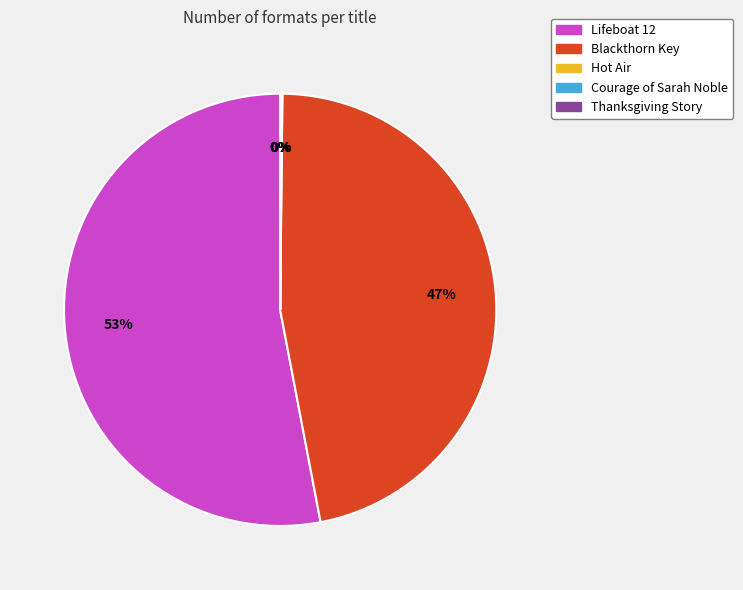

Does any single category account for the majority?

Yes